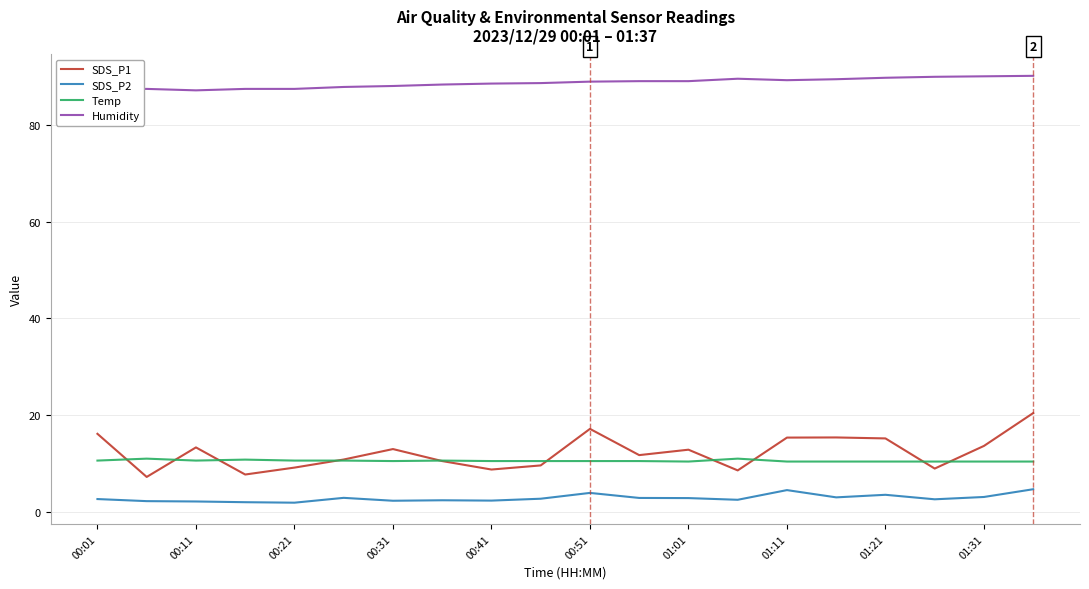

What is the maximum value for SDS_P1?

20.4